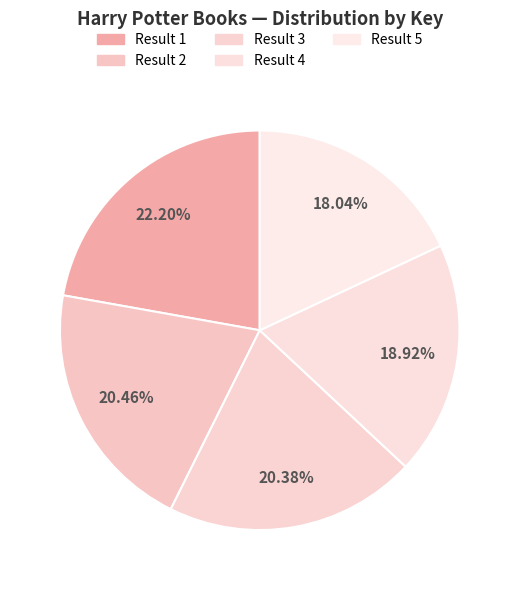

Which slice is the largest?

Result 1